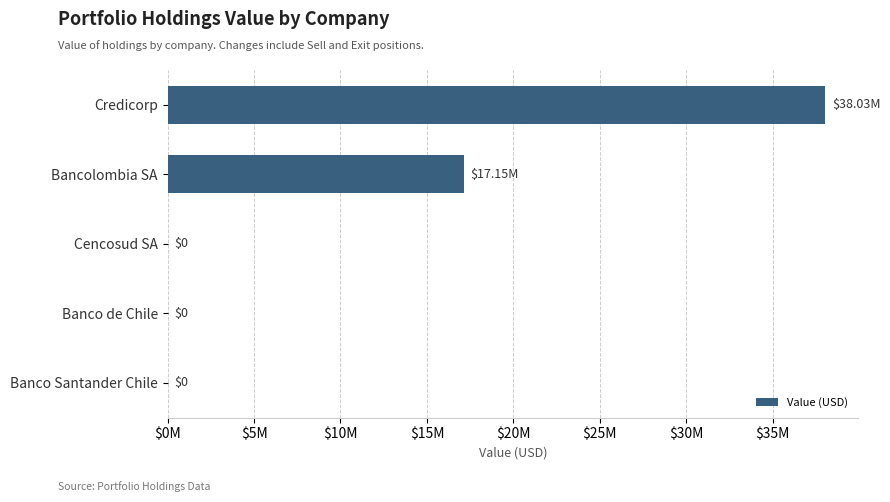

How many bars are there in total?

5